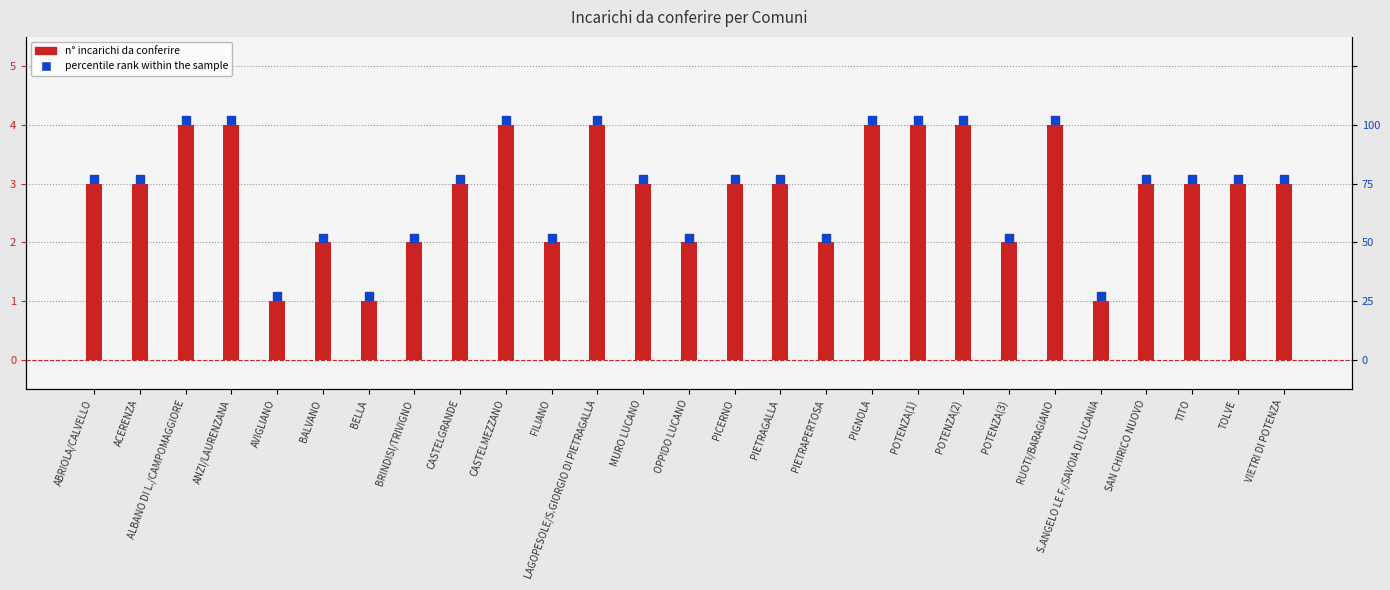

Is the value of percentile rank within the sample at PICERNO greater than the value of n° incarichi da conferire at TITO?

Yes